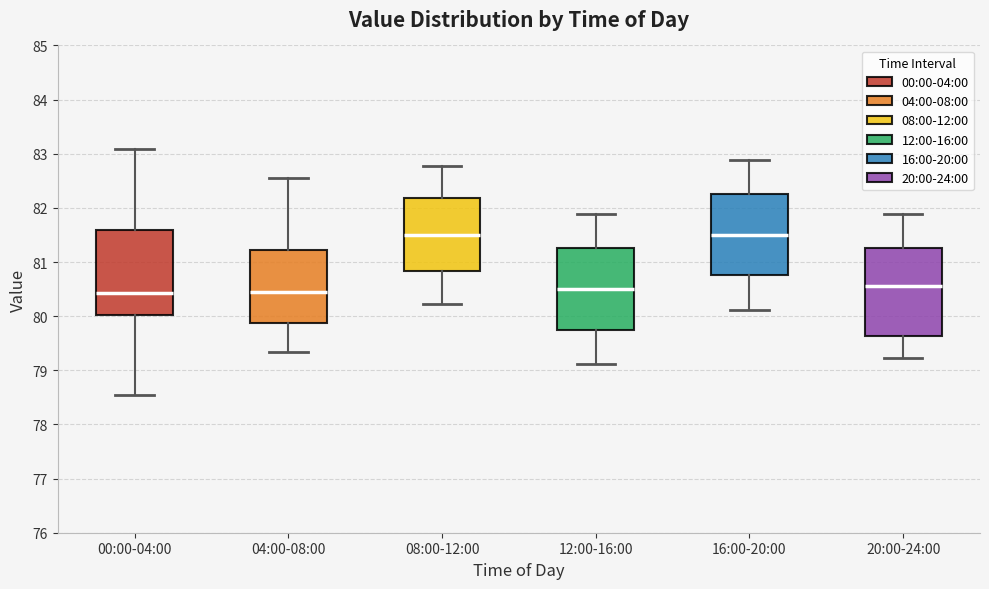

Reading left to right, transcribe this box plot: for each box, give where its median line is, the range the box spans, and where its two whiskers end, as read against the y-axis. The values are not printed on the chart, so give them approximately, as read against the axis.

00:00-04:00: median 80.4, box 80.0 to 81.6, whiskers 78.5 to 83.1
04:00-08:00: median 80.5, box 79.9 to 81.2, whiskers 79.3 to 82.6
08:00-12:00: median 81.5, box 80.8 to 82.2, whiskers 80.2 to 82.8
12:00-16:00: median 80.5, box 79.8 to 81.3, whiskers 79.1 to 81.9
16:00-20:00: median 81.5, box 80.8 to 82.3, whiskers 80.1 to 82.9
20:00-24:00: median 80.6, box 79.6 to 81.3, whiskers 79.2 to 81.9